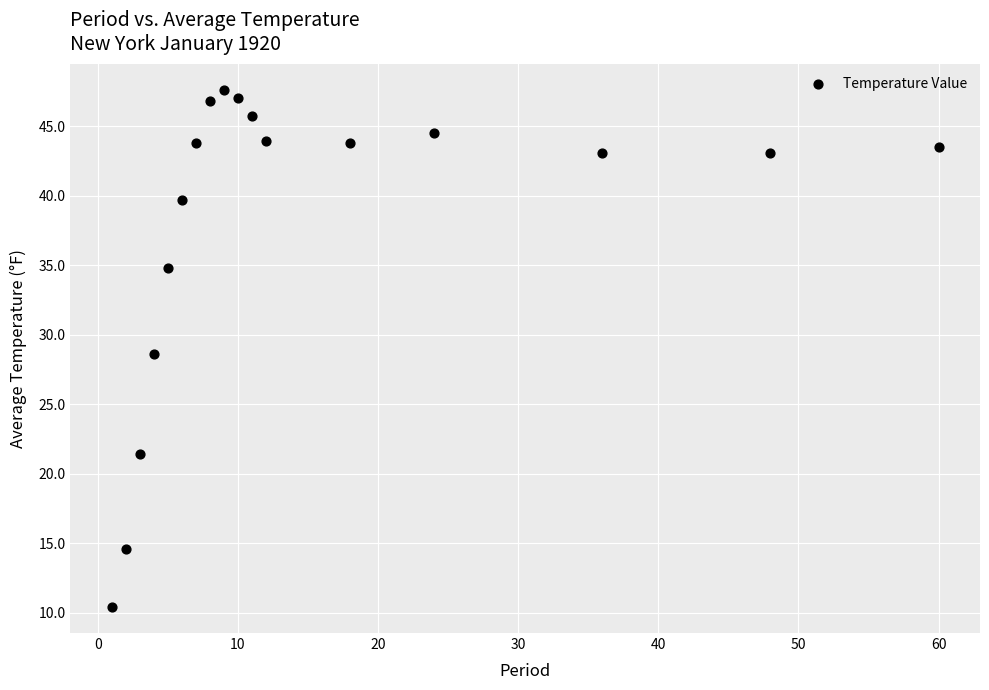

What is the range of Y values (max minus min)?

37.2